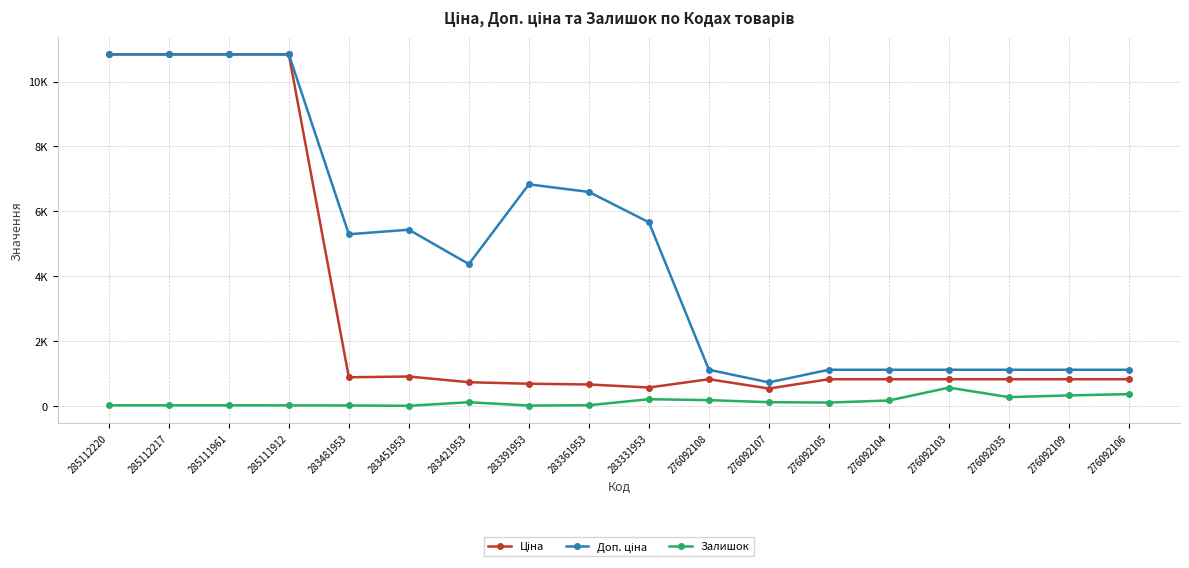

What is the sum of all Ціна values?

54074.4